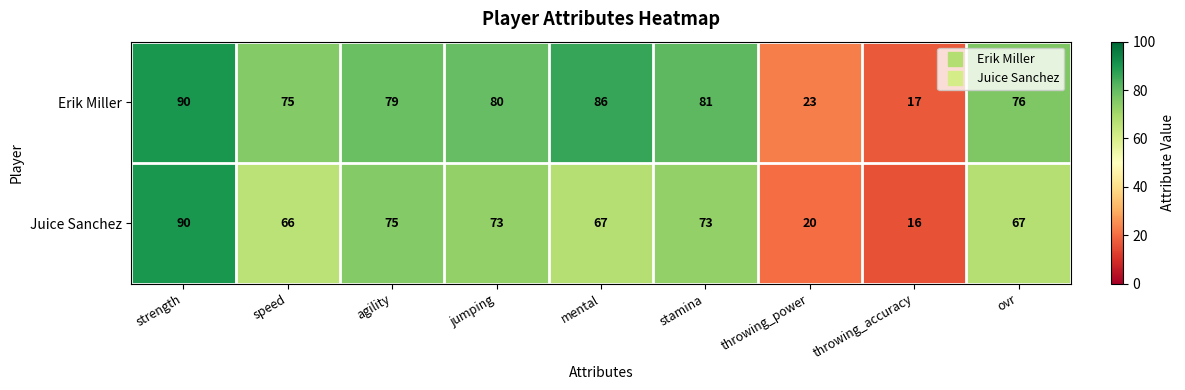

How many series are shown in this chart?

2